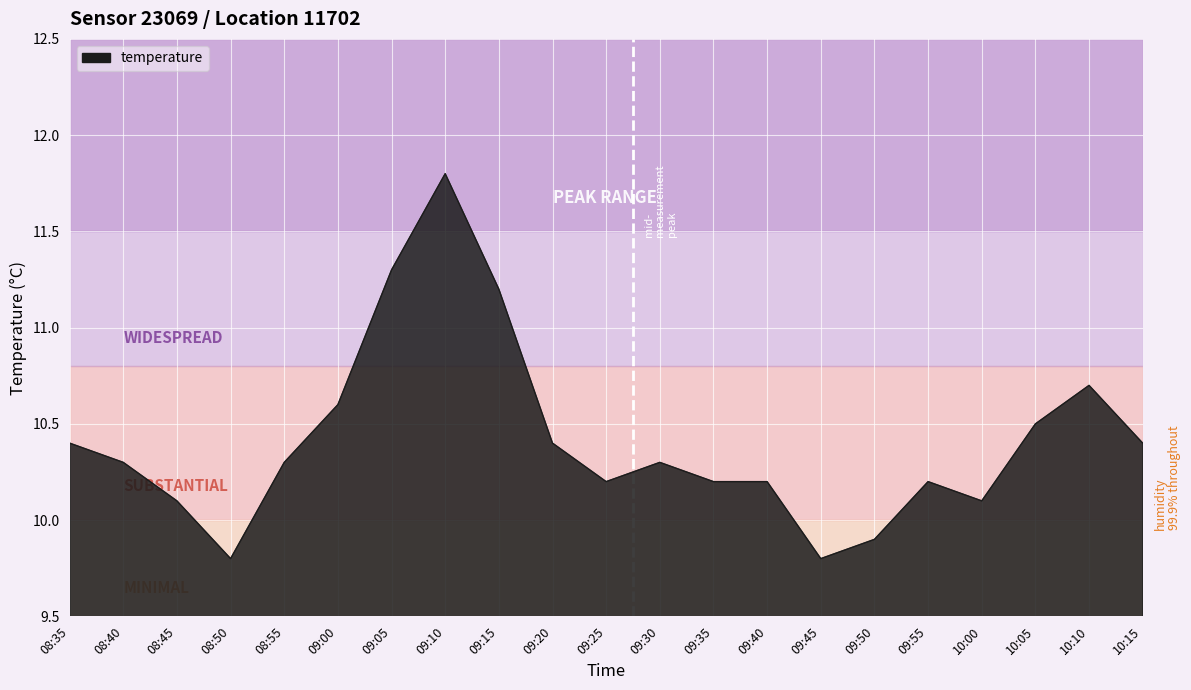

Between 09:35 and 09:10, which is larger?

09:10